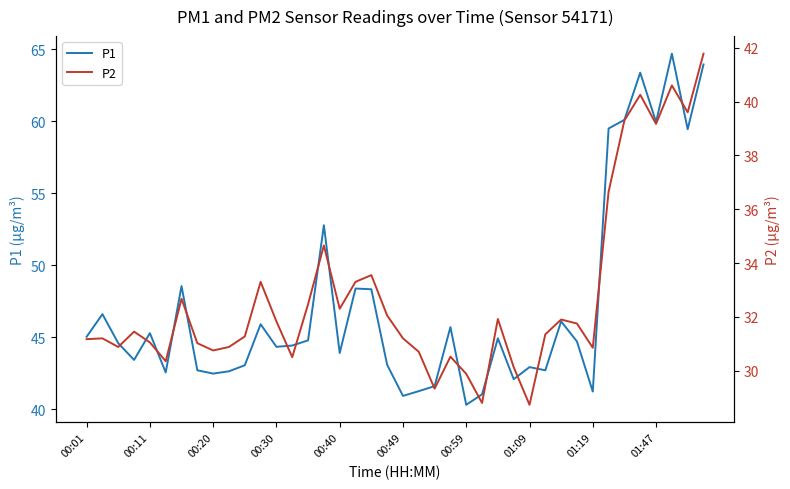

True or false: P1 has a value of 94.1 at 01:47.

False